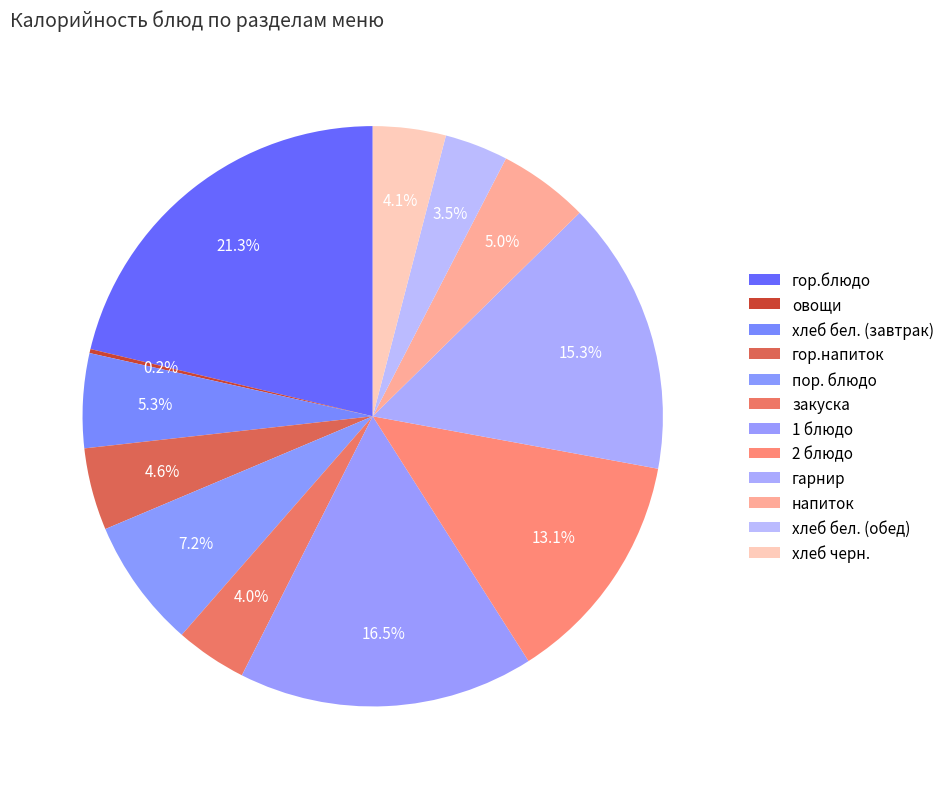

To the nearest percent, what percentage of the pie is гор.напиток?

5%